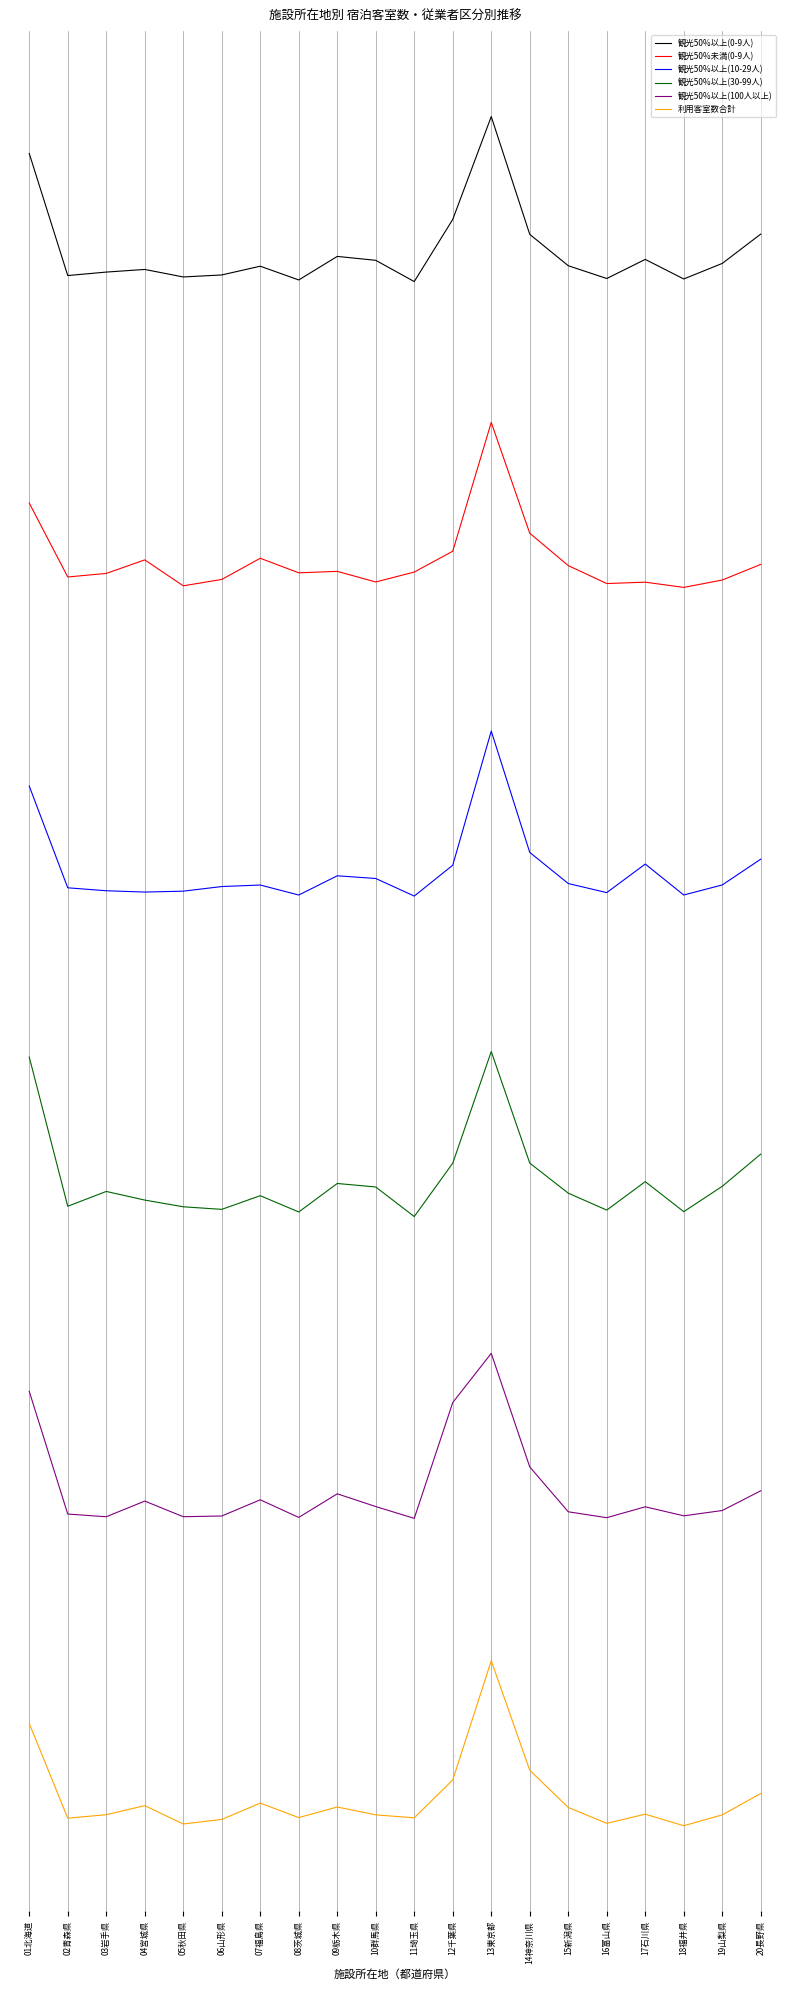

Is this an area chart (filled region under the line)?

No